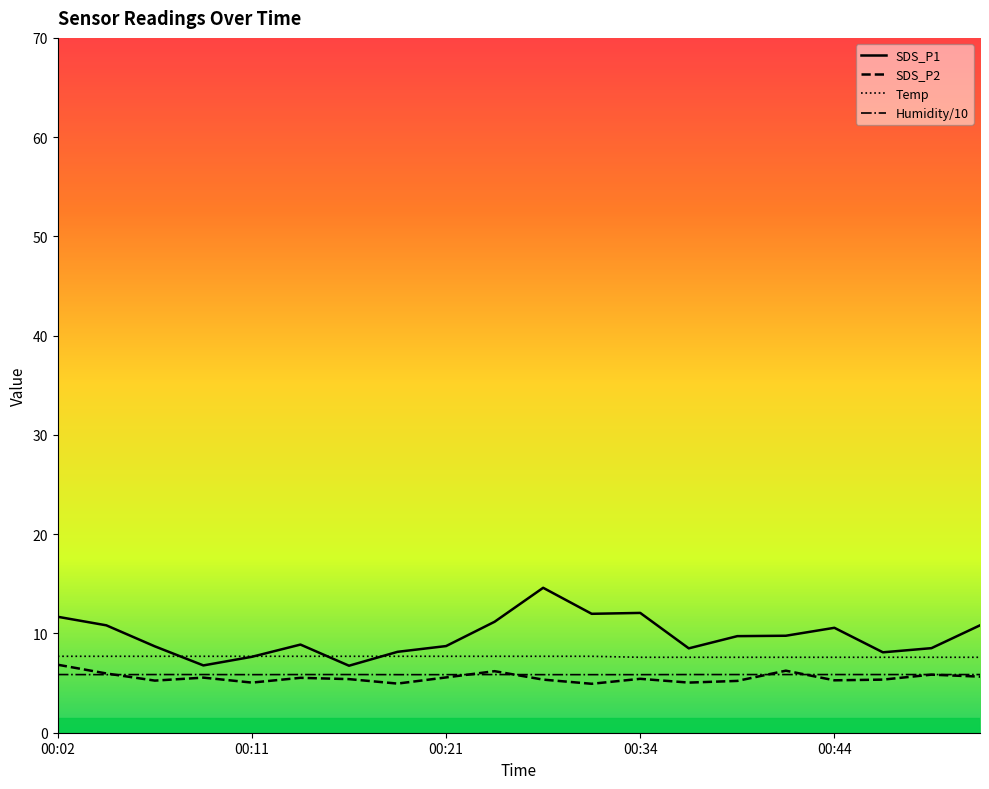

The value of SDS_P1 at 00:11 is 3.5. True or false?

False